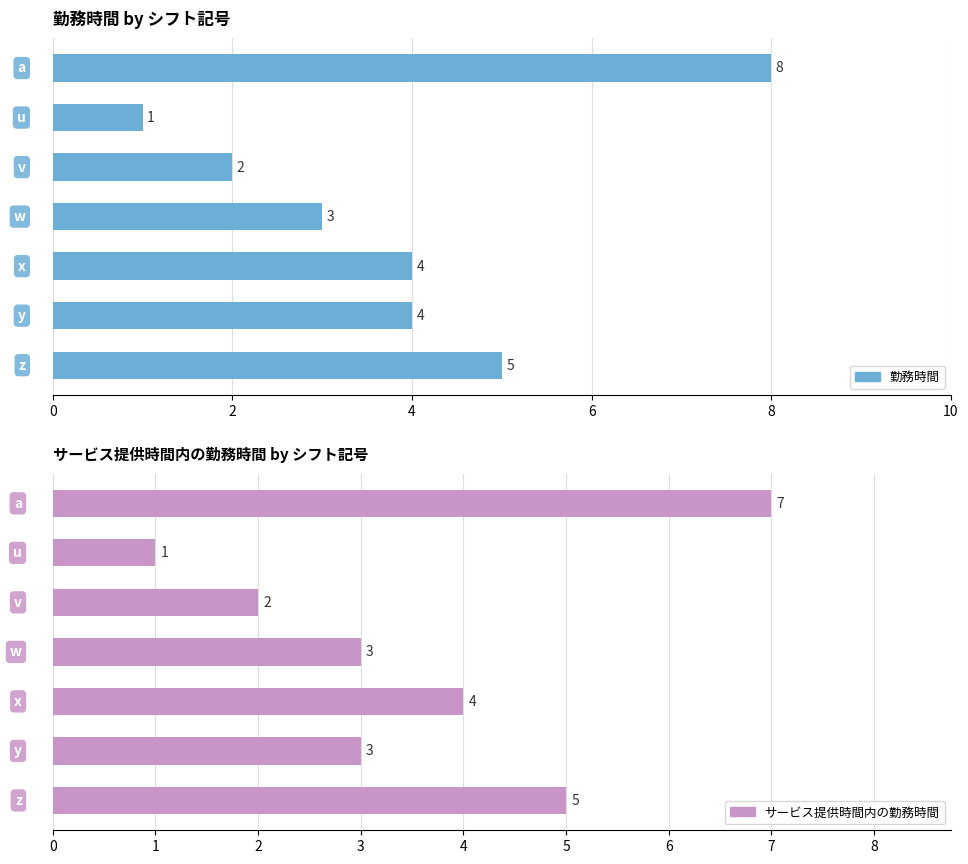

How many bars are there in total?

14